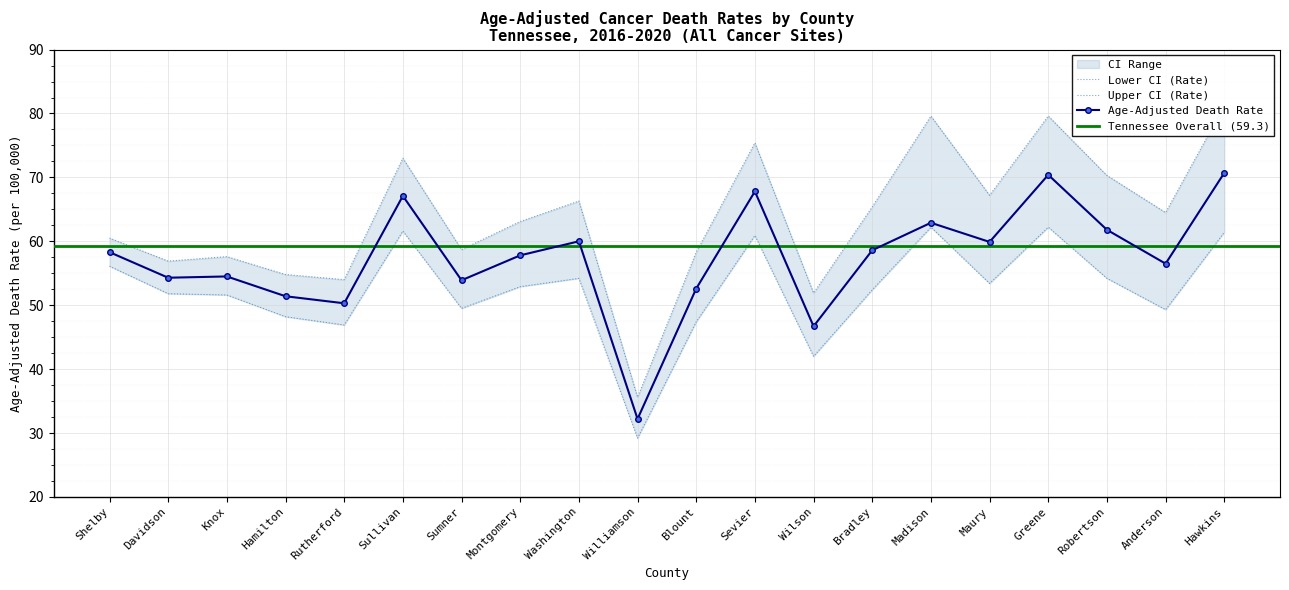

Between Maury and Anderson, which series saw the biggest shift?

Lower CI (Rate)